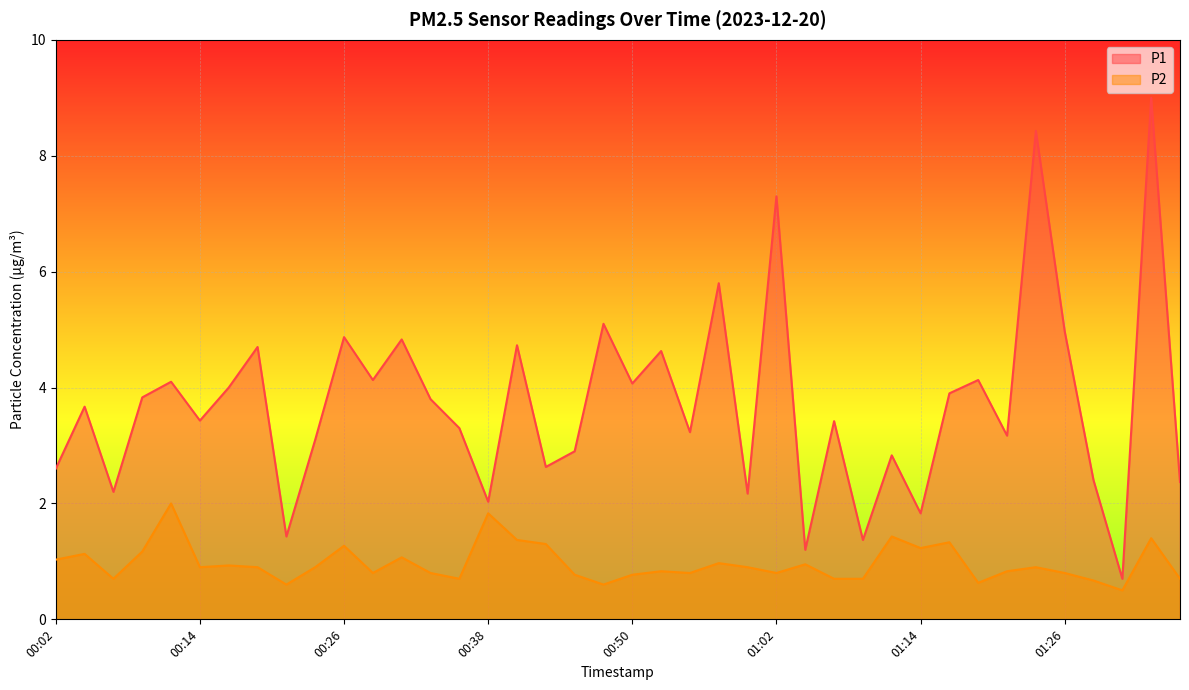

At which label does P2 reach its minimum?

01:31